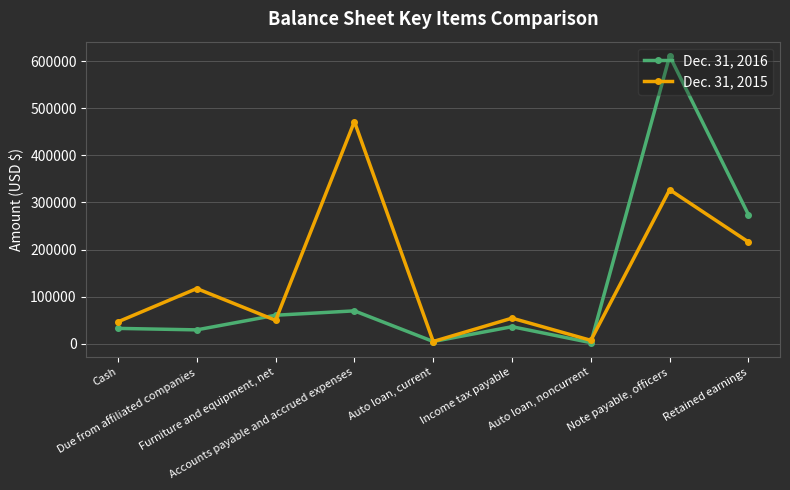

What is the maximum value for Dec. 31, 2015?

471811